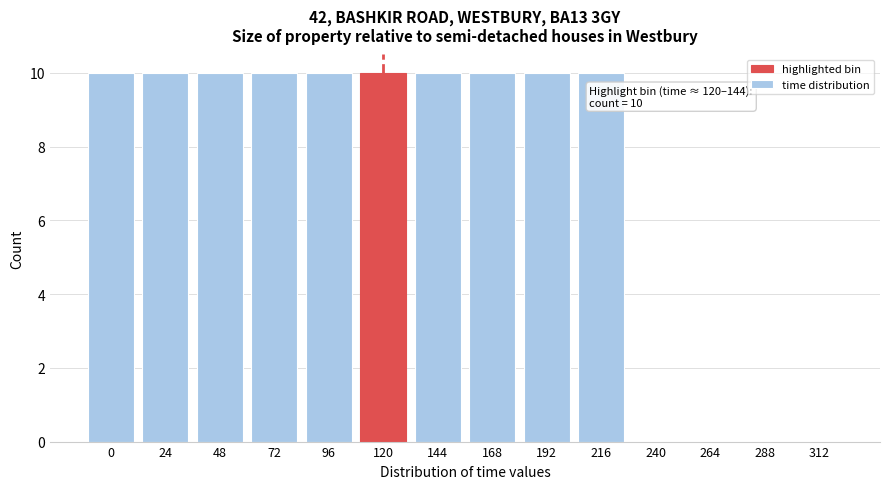

Reading left to right, transcribe all the data shown in this chart.

0=10	24=10	48=10	72=10	96=10	120=10	144=10	168=10	192=10	216=10	240=0	264=0	288=0	312=0